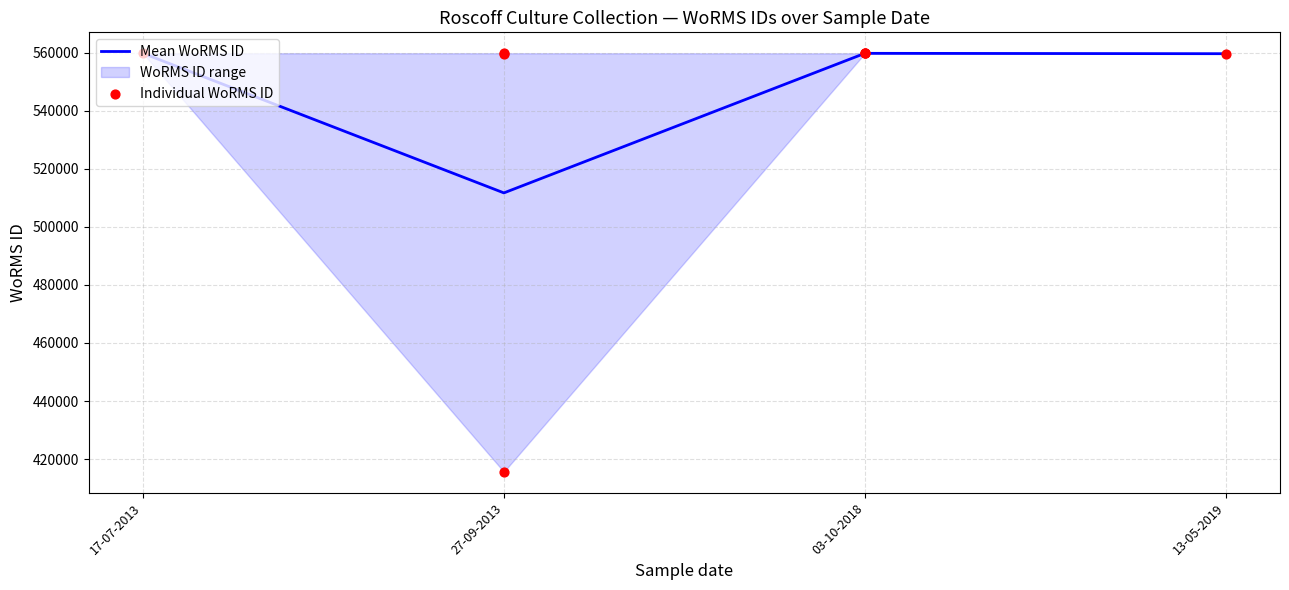

What is the change in value from 17-07-2013 to 13-05-2019?

-147.0